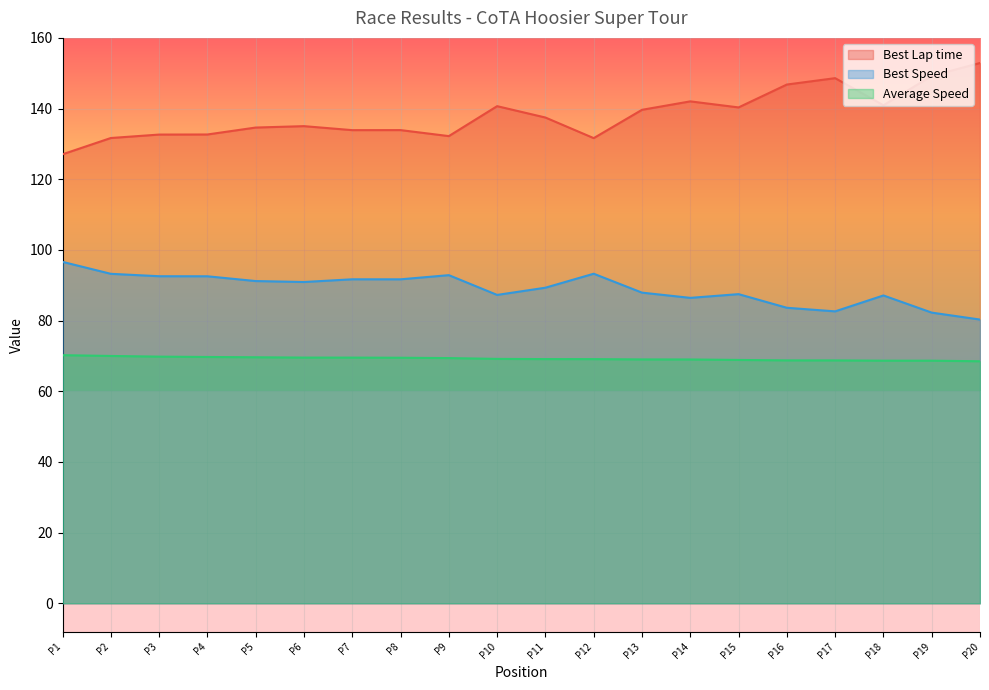

Is the value of Best Speed at P4 greater than the value of Best Lap time at P1?

No